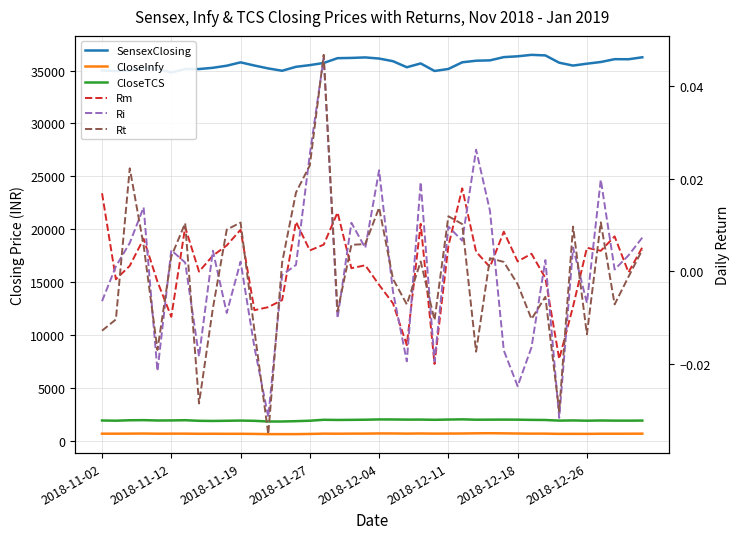

In CloseInfy, how many points are lower than both neighbors (excluding endpoints)?

10